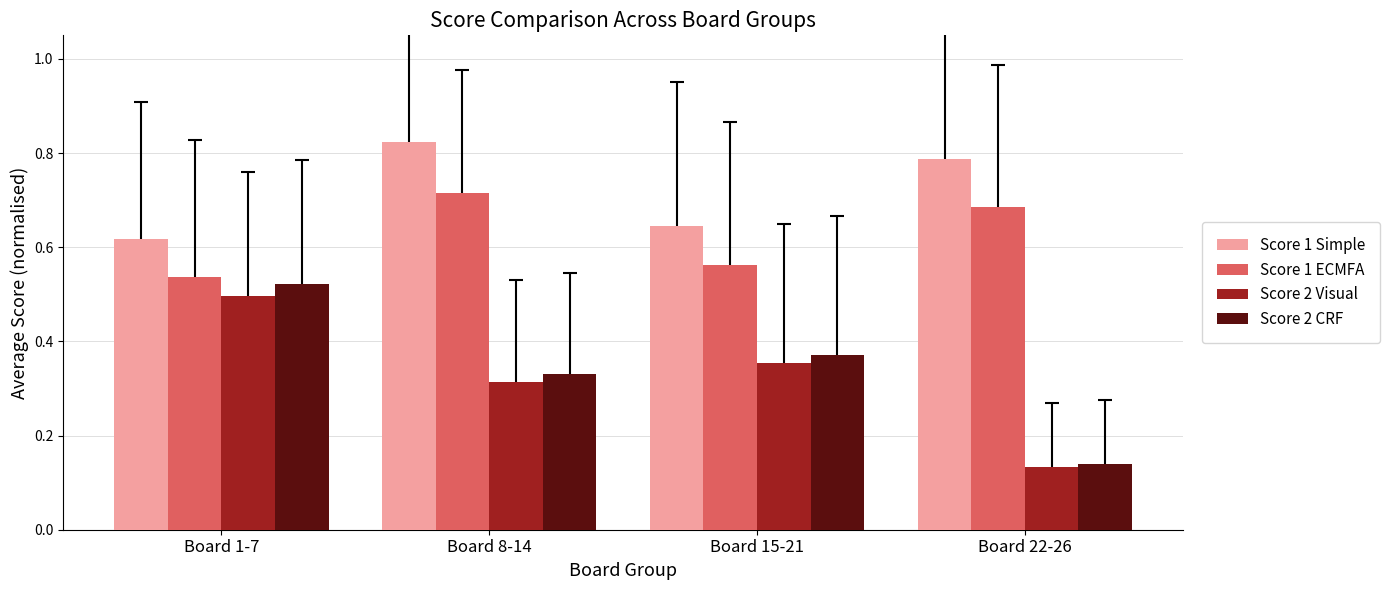

True or false: Score 2 Visual has a value of 0.2 at Board 22-26.

False